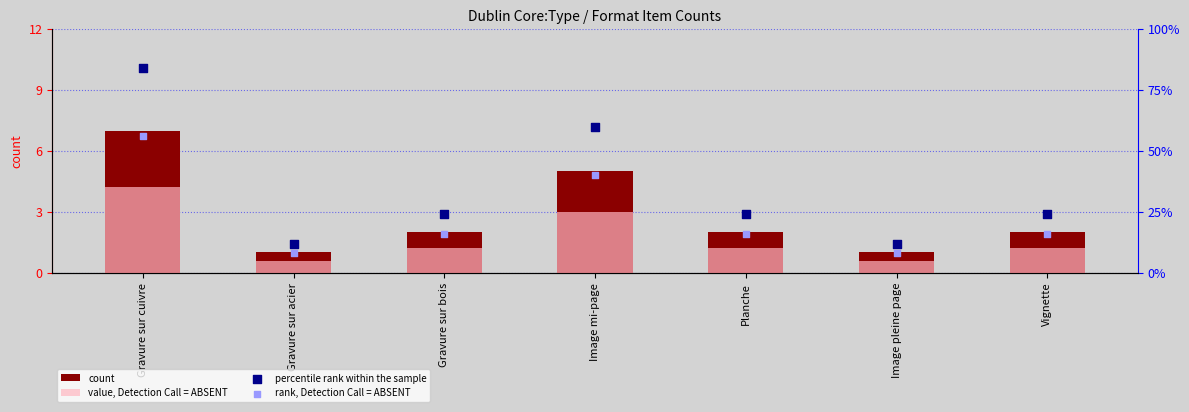

Which series has the largest total across all categories?

percentile rank within the sample